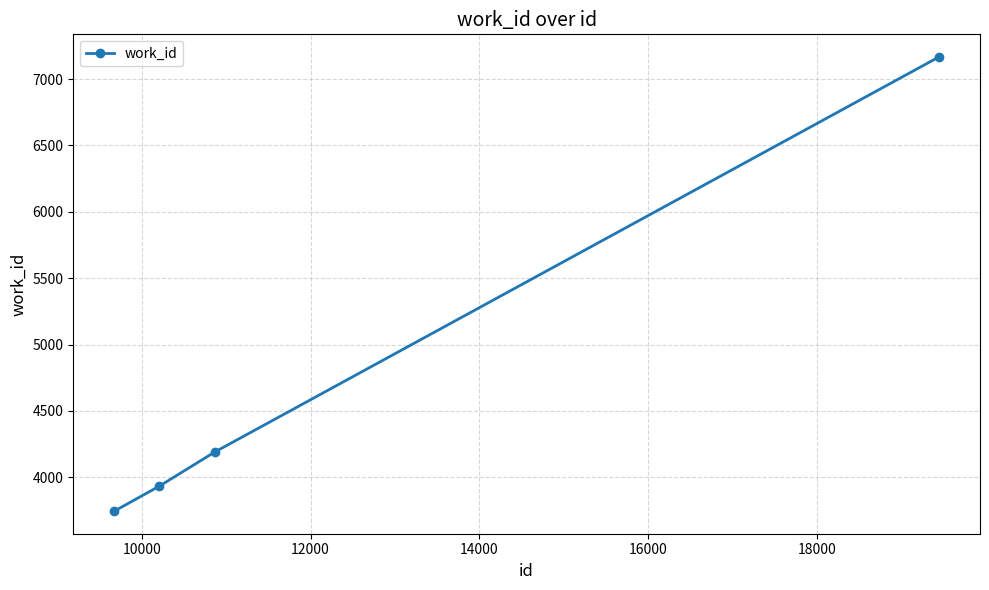

What is the greatest value displayed?

7166